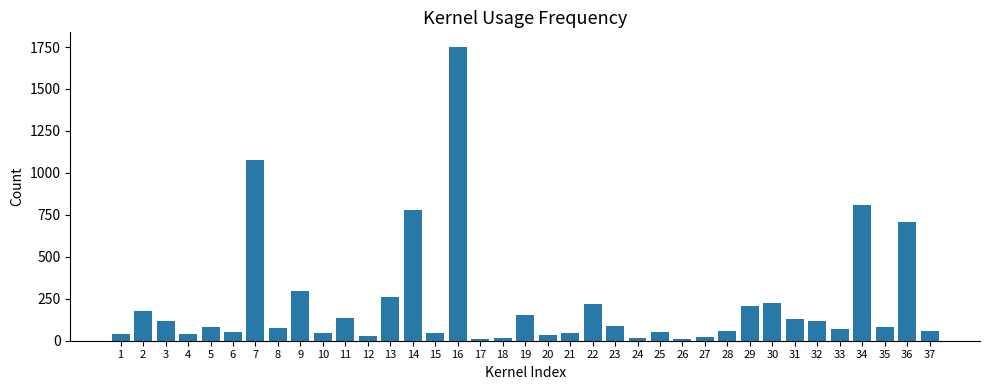

How many values are below 80?

18